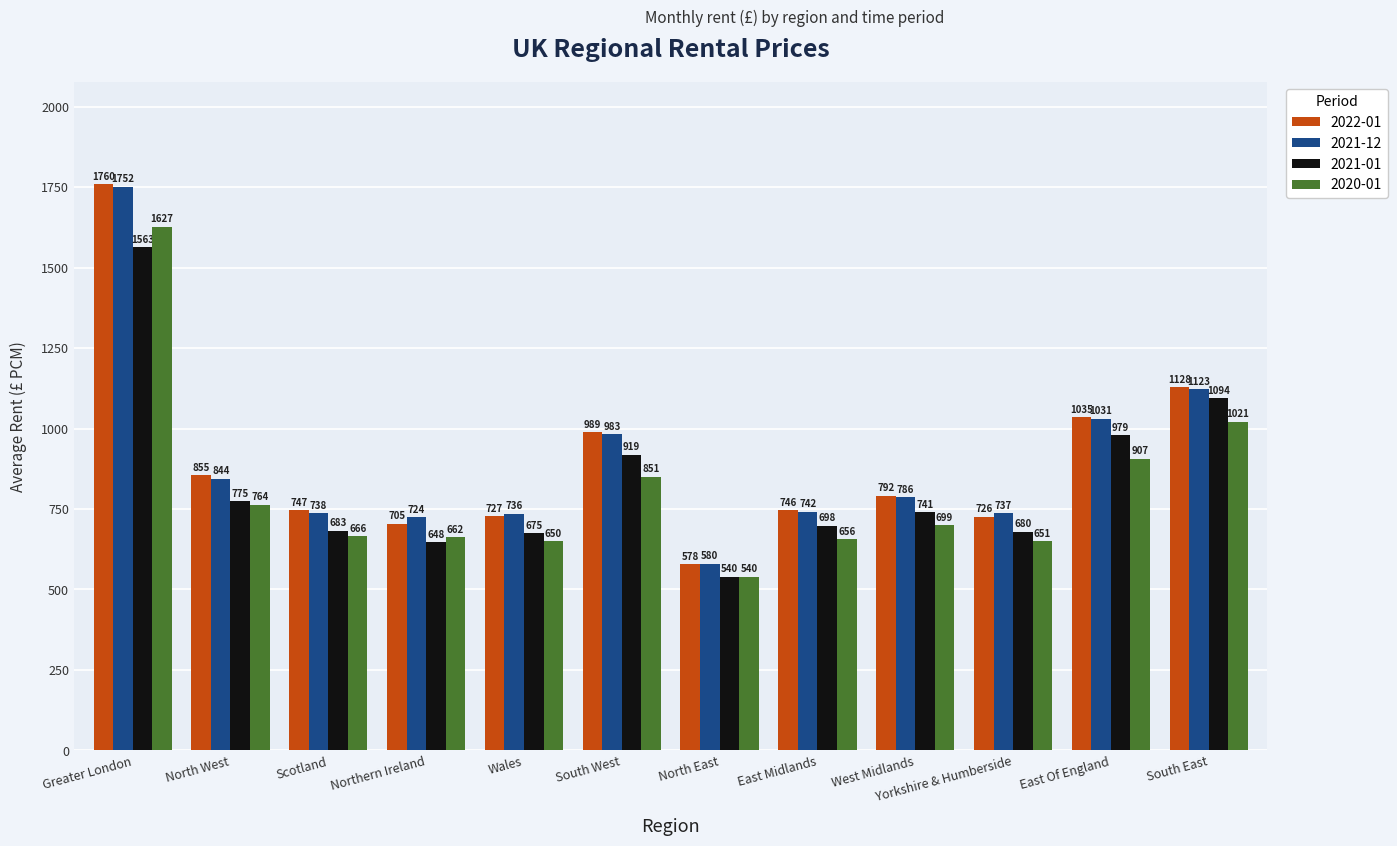

How many values in the 2022-01 series are below 792?

6